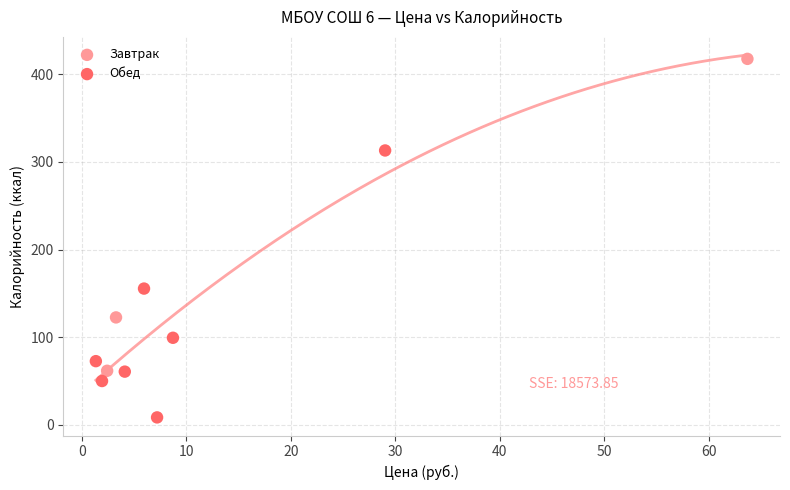

Which series reaches the minimum Y coordinate?

Обед